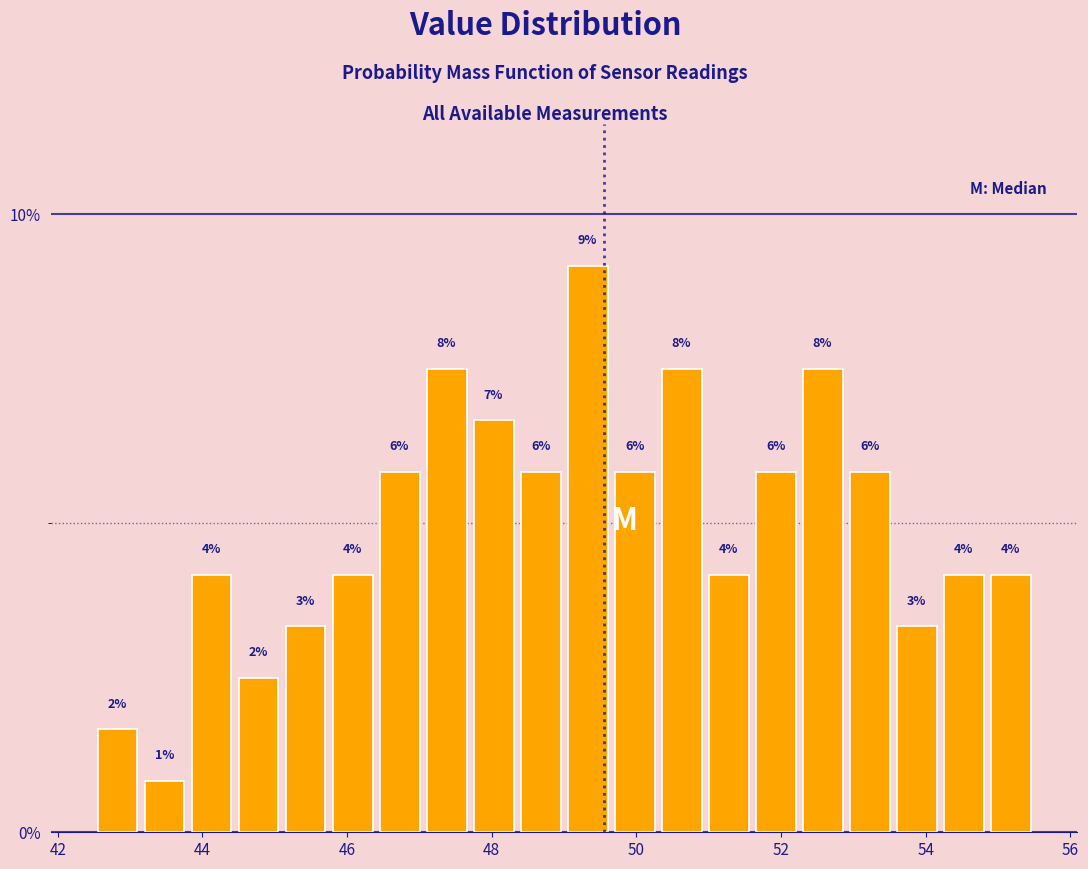

Around what value on the x-axis is the tallest bar? Give the approximate position of its centre, as read against the axis.

49.4